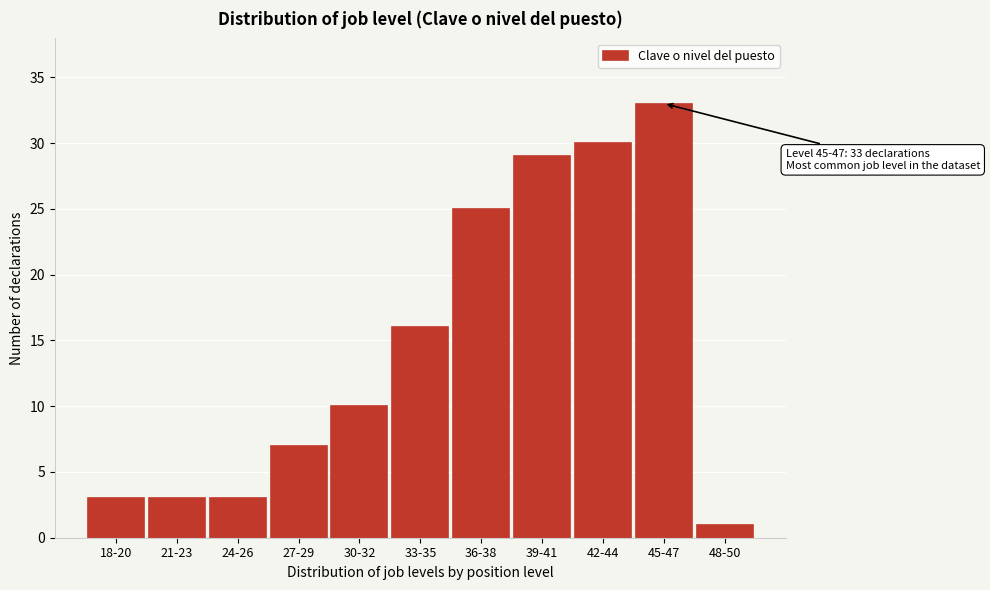

Reading left to right, list all the values displayed in this chart.

3	3	3	7	10	16	25	29	30	33	1